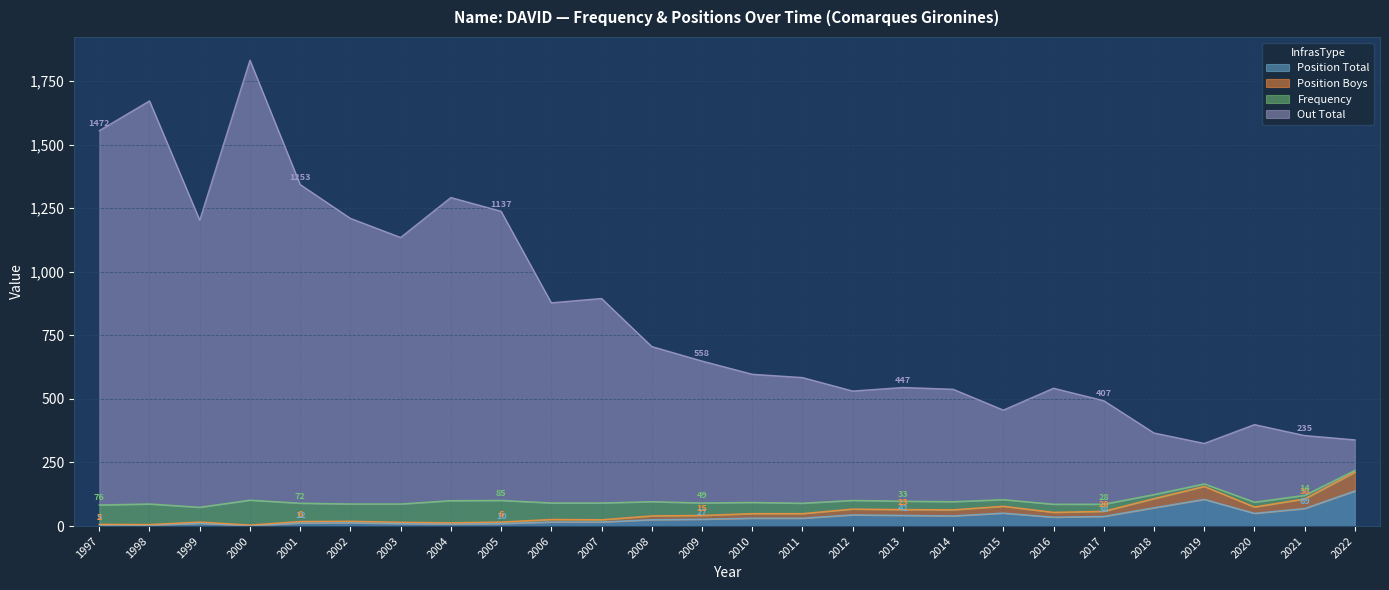

What is the sum of all Position Total values?

905